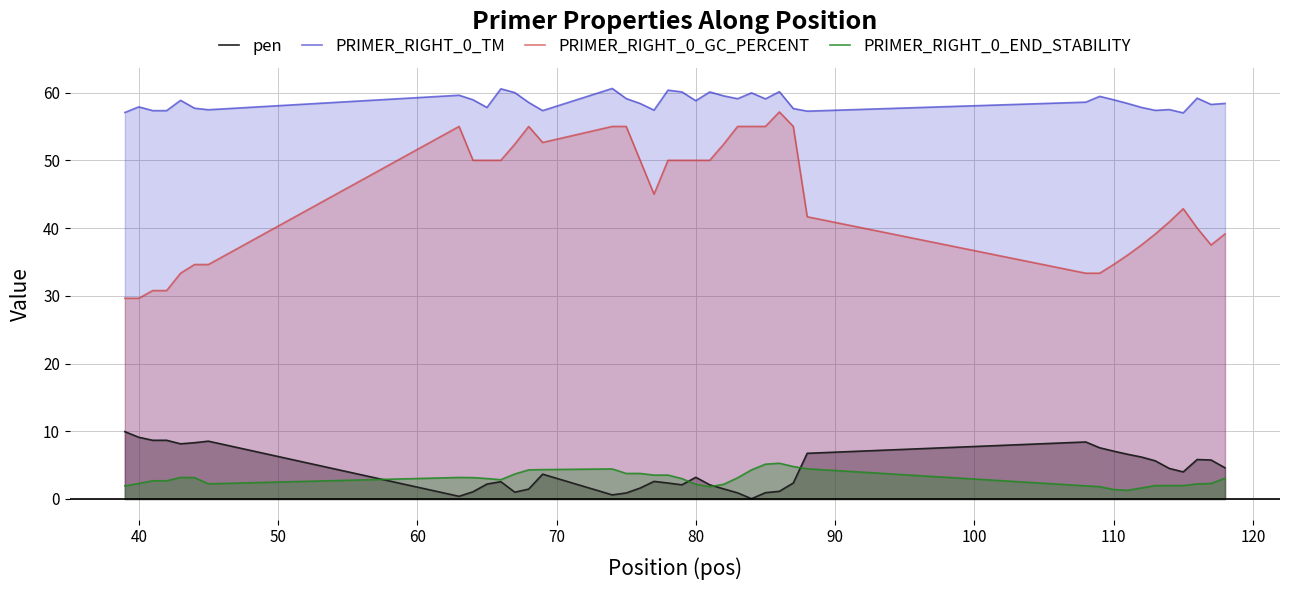

What is the difference between the highest and lowest values at 40?

55.6